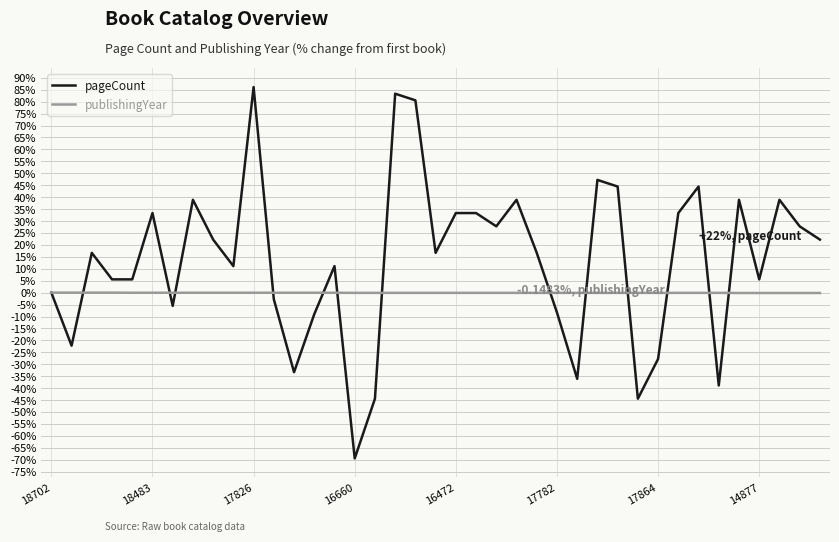

List the series in order of their peak value, highest first.

pageCount, publishingYear